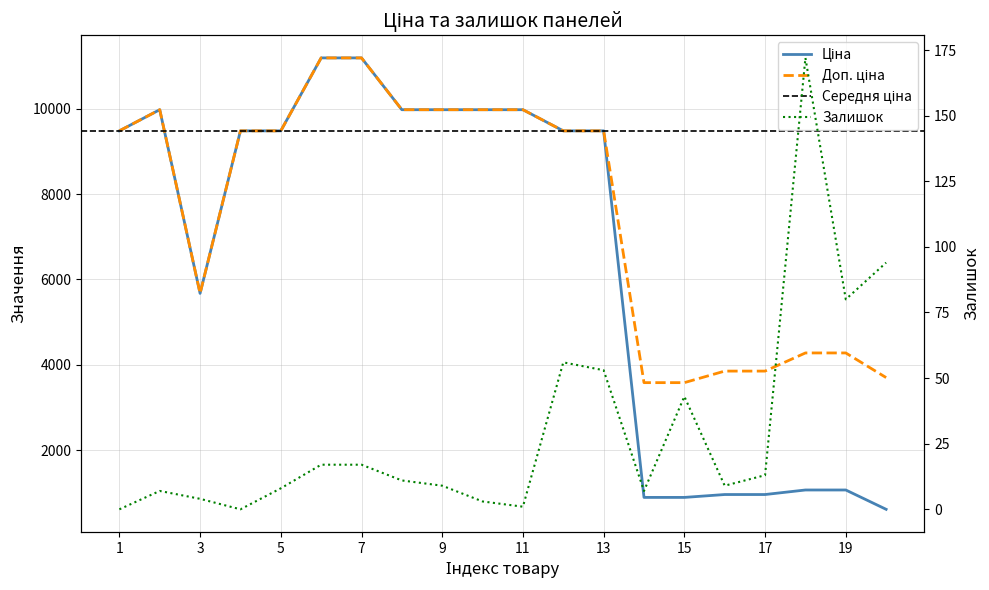

Read the Залишок value at 11.

1.0